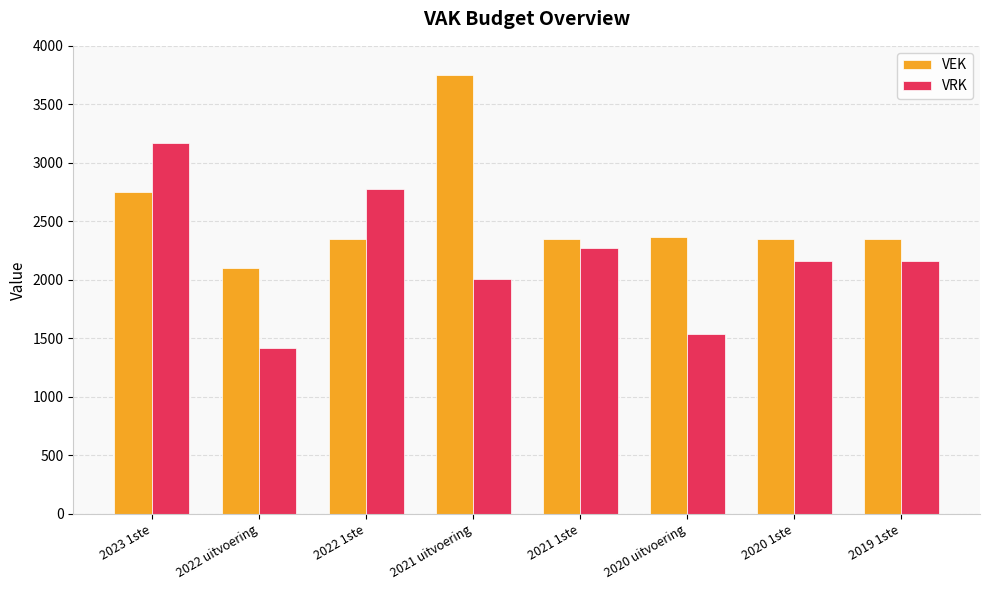

What is the label of the 6th bar from the left?

2020 uitvoering